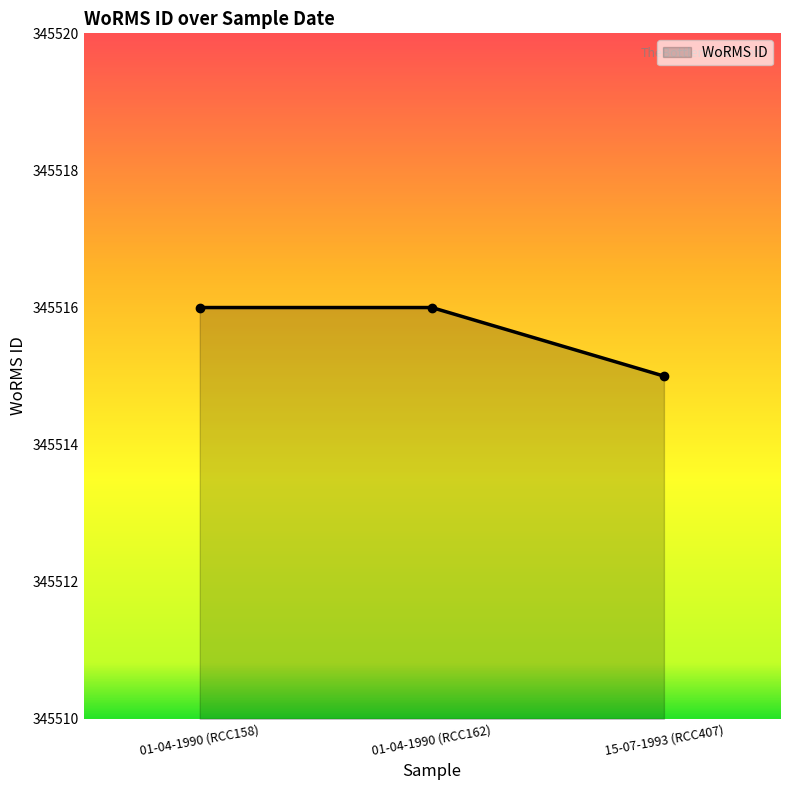

At which category does the chart reach its peak across all series?

01-04-1990 (RCC158)